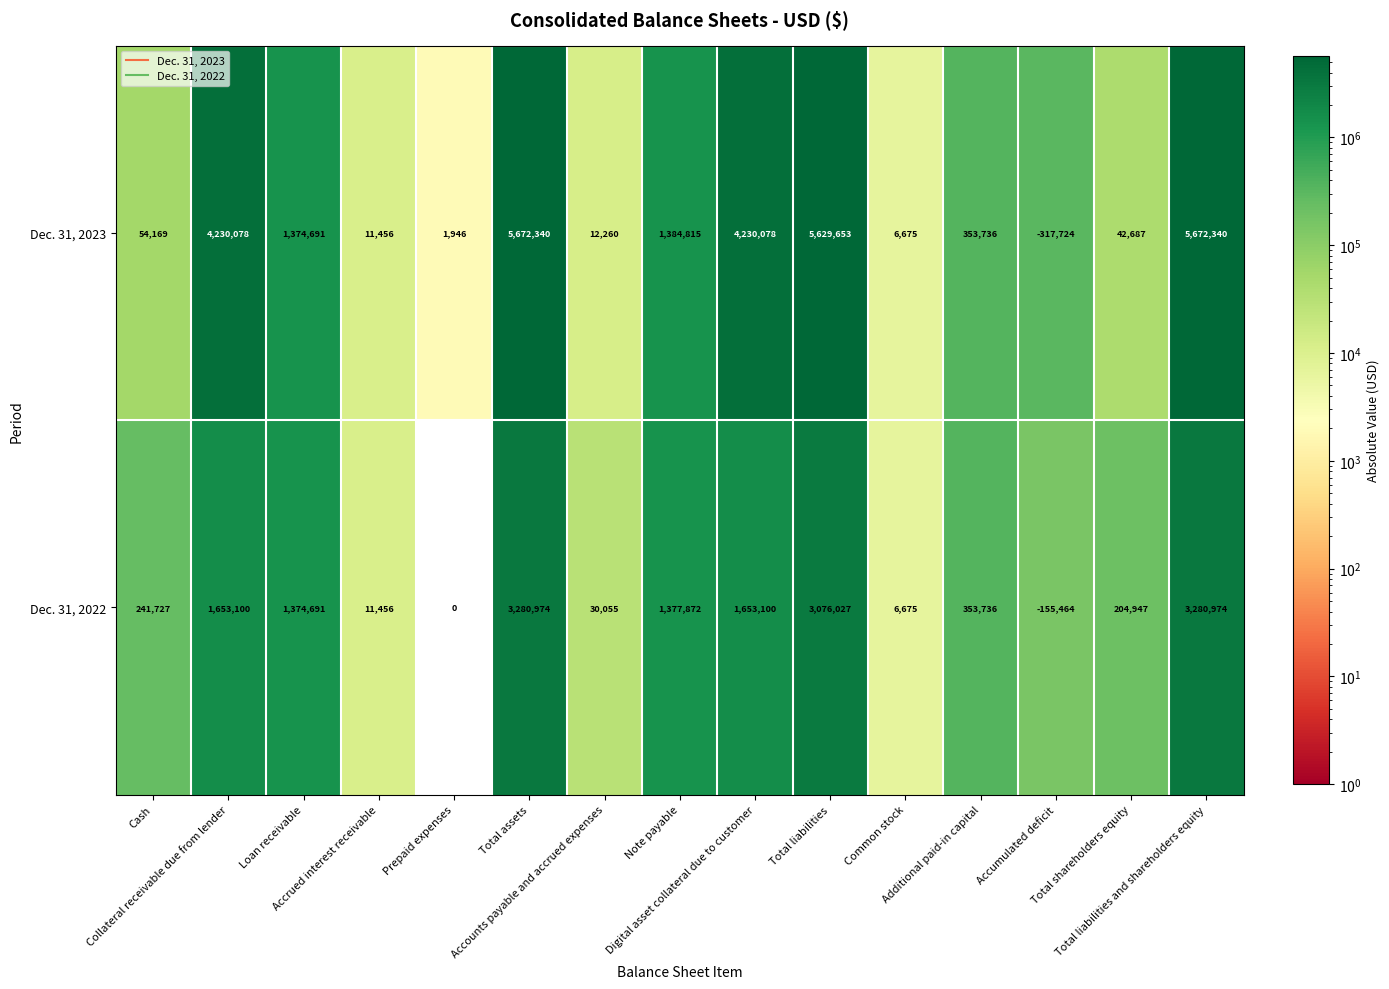

What is the difference between the maximum and second lowest values in the Dec. 31, 2022 series?

3280974